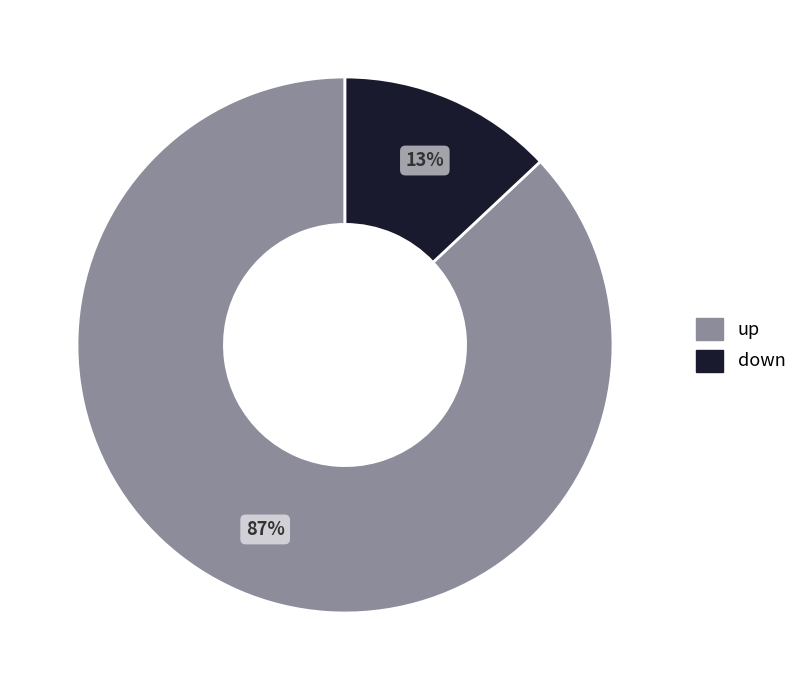

How many segments does this pie chart have?

2